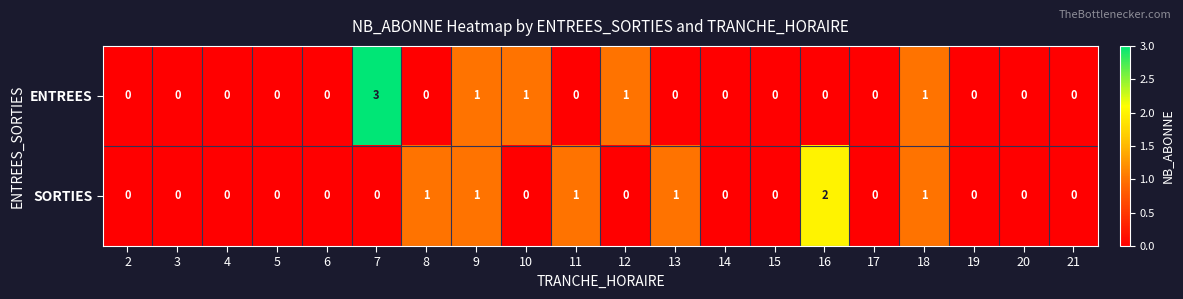

Which series changed the most between 11 and 15?

SORTIES